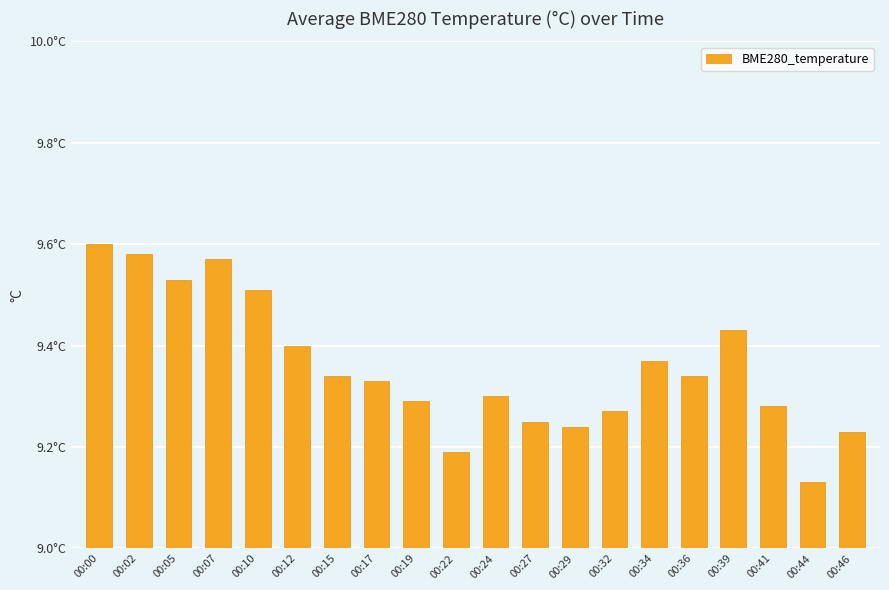

Rank the categories by value from lowest to highest.

00:44, 00:22, 00:46, 00:29, 00:27, 00:32, 00:41, 00:19, 00:24, 00:17, 00:15, 00:36, 00:34, 00:12, 00:39, 00:10, 00:05, 00:07, 00:02, 00:00